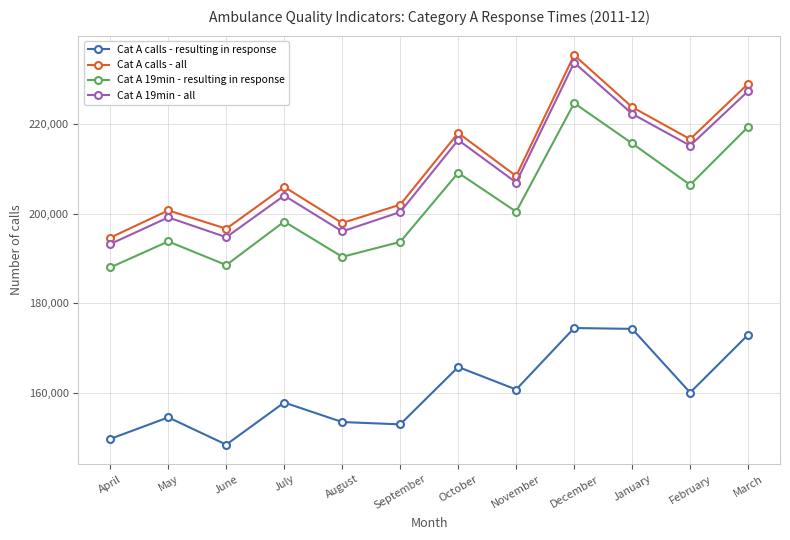

Which category has the highest value in the Cat A 19min - resulting in response series?

December